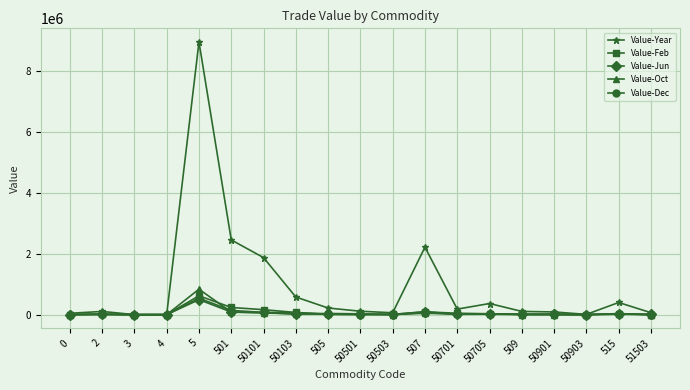

Which series has the largest total across all categories?

Value-Year